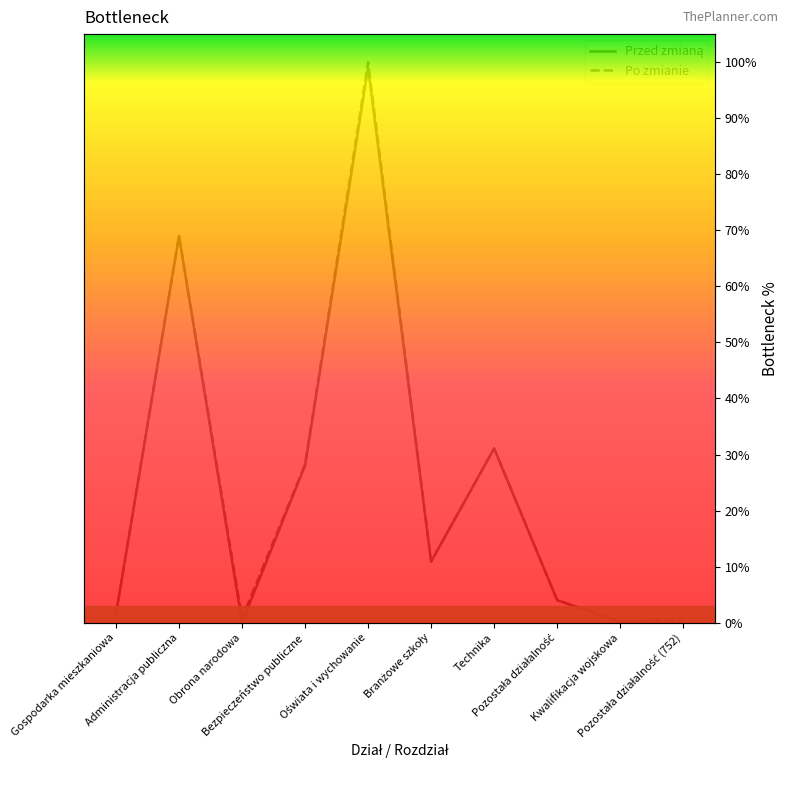

How many interior local valleys does the Po zmianie series have?

3